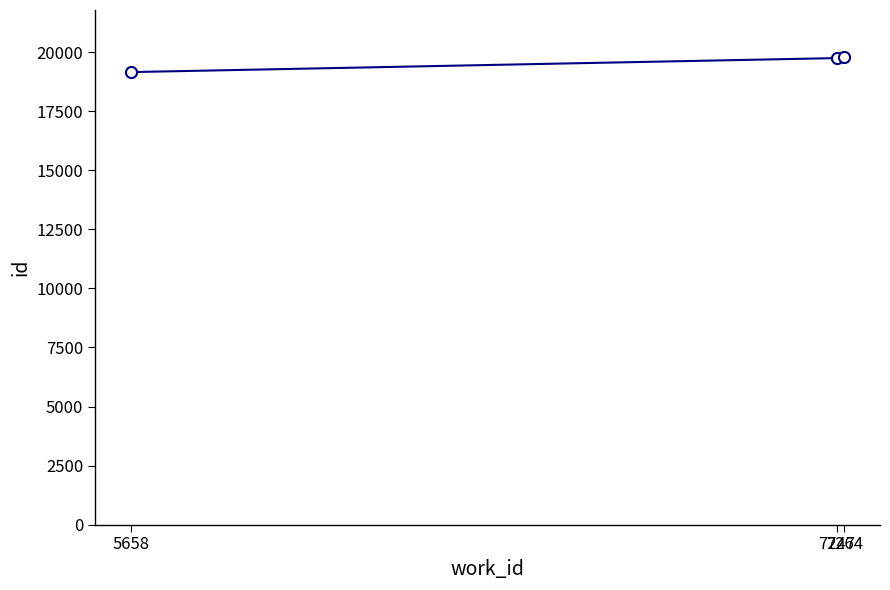

What is the maximum value shown in the chart?

19802